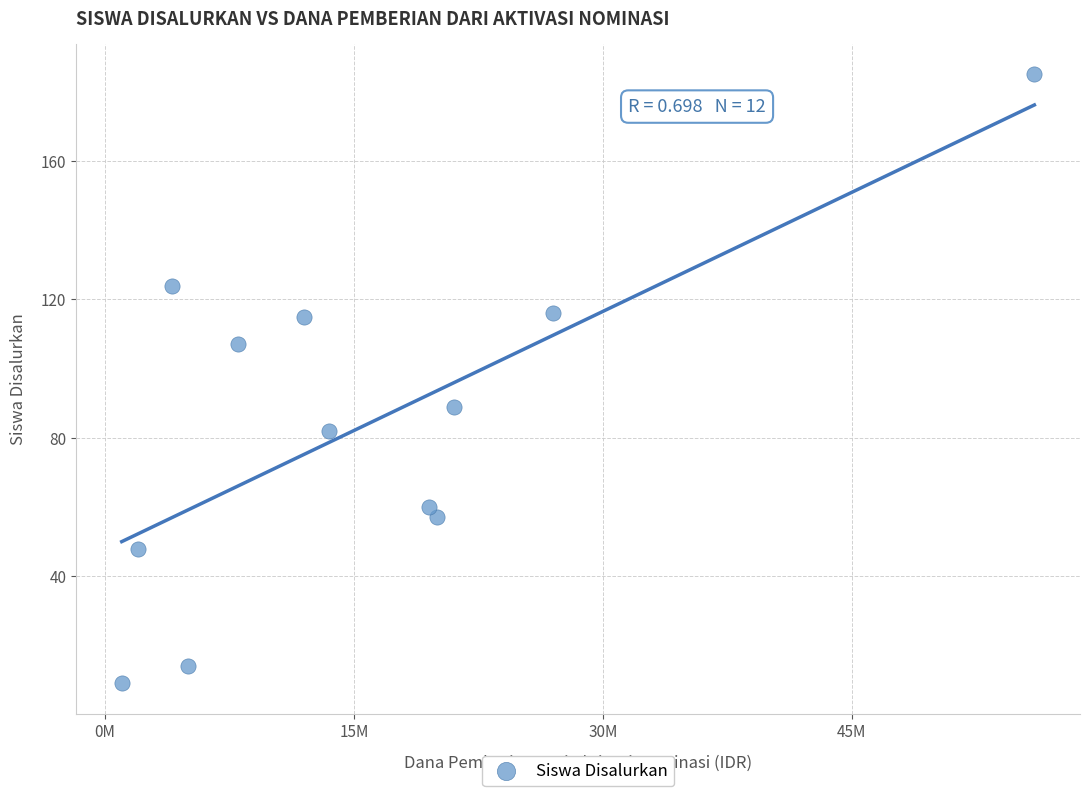

What Y value in the scatter plot is closest to 97?

89